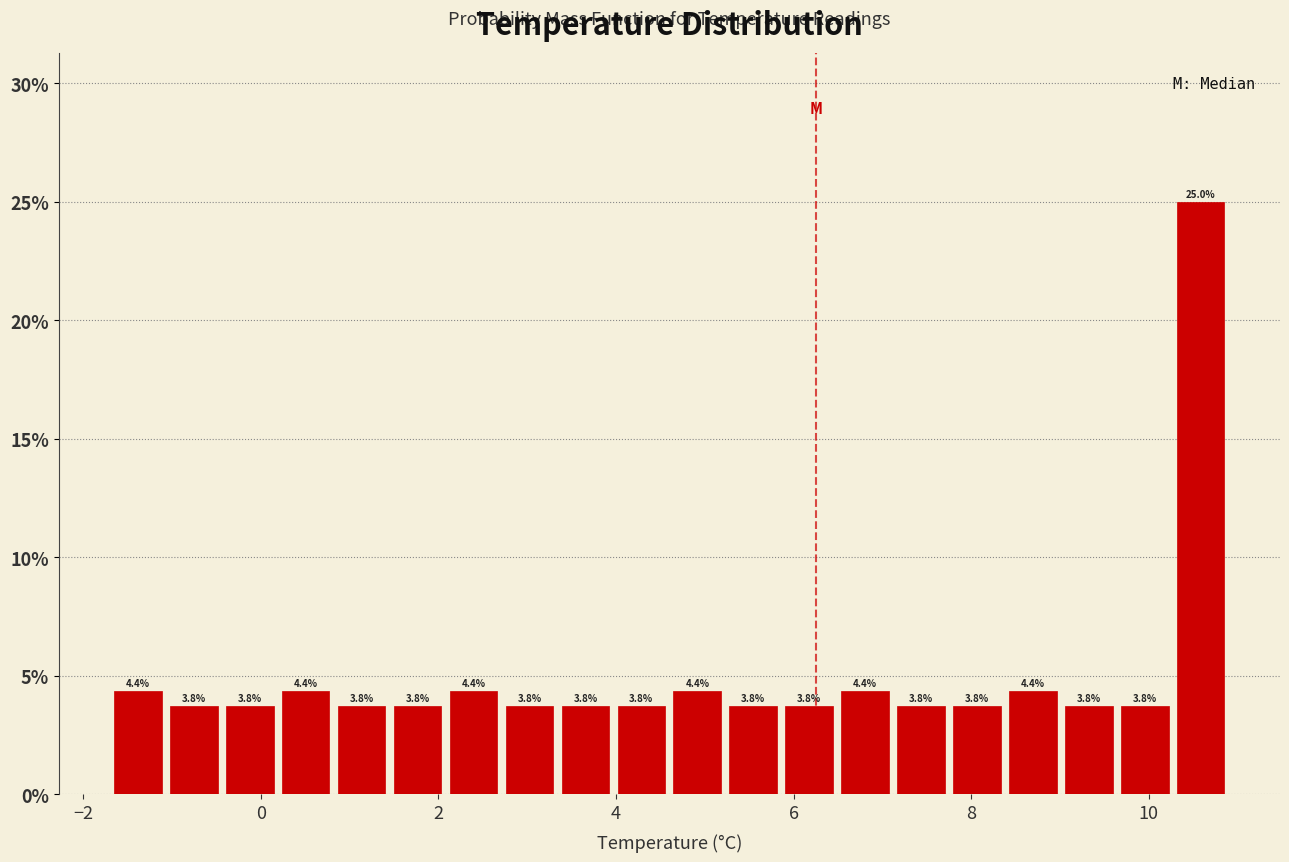

Around what value on the x-axis is the tallest bar? Give the approximate position of its centre, as read against the axis.

10.6